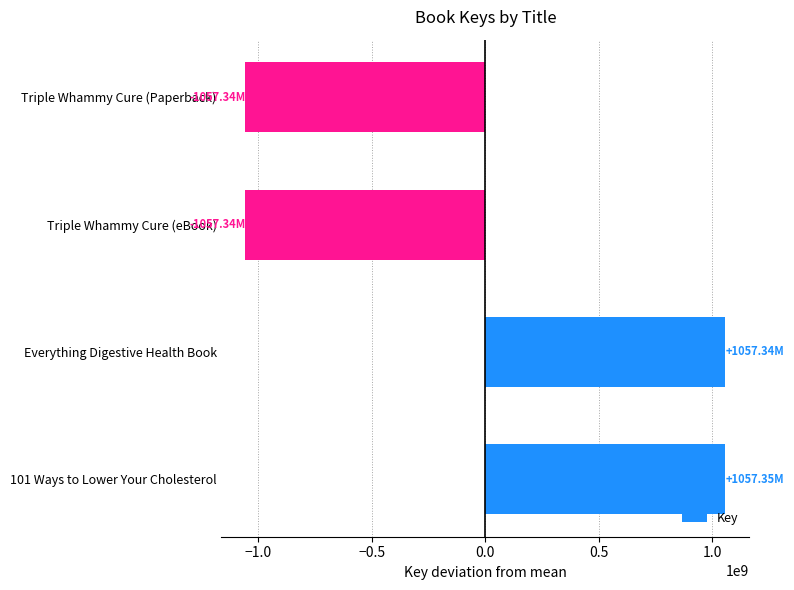

Where is the data nearest to the value 1263?

Everything Digestive Health Book